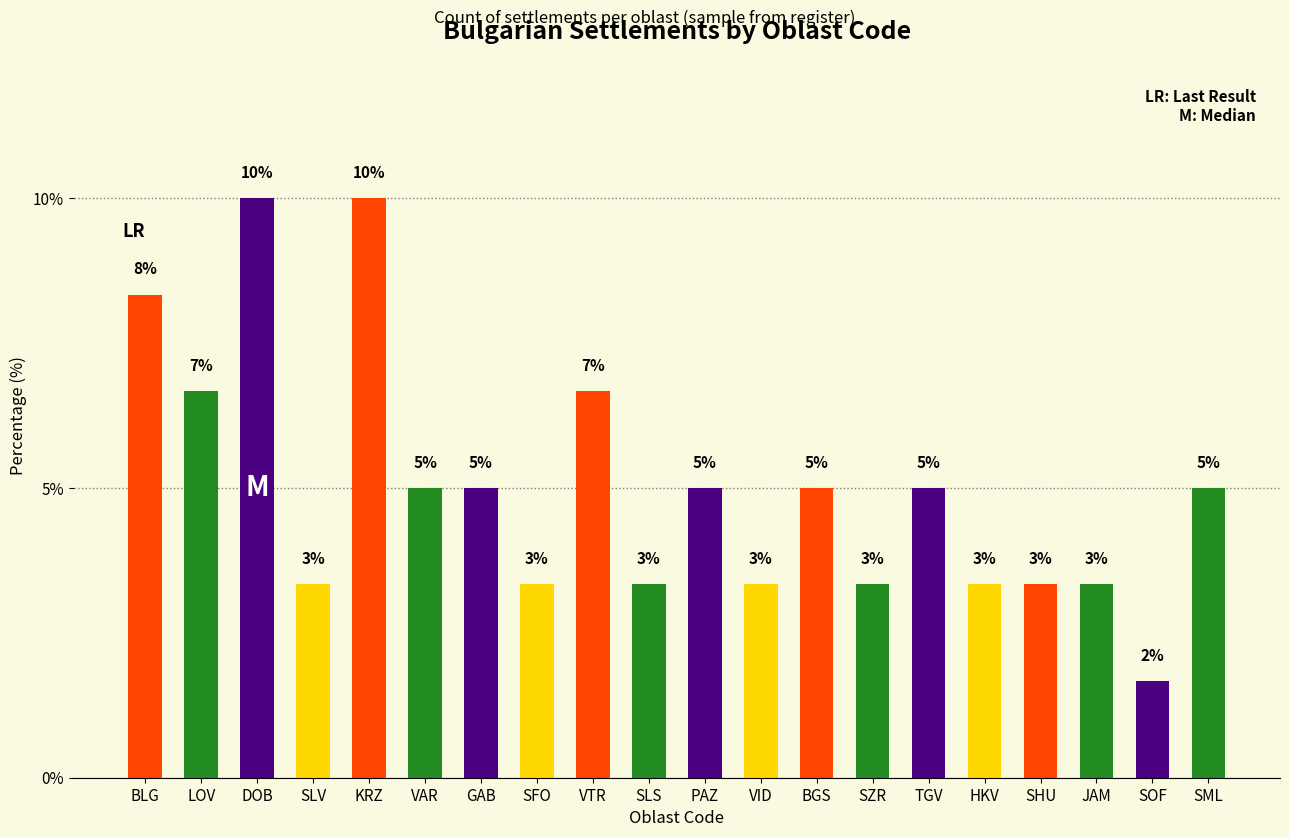

Reading right to left, list all the values displayed in this chart.

5.0	1.7	3.3	3.3	3.3	5.0	3.3	5.0	3.3	5.0	3.3	6.7	3.3	5.0	5.0	10.0	3.3	10.0	6.7	8.3